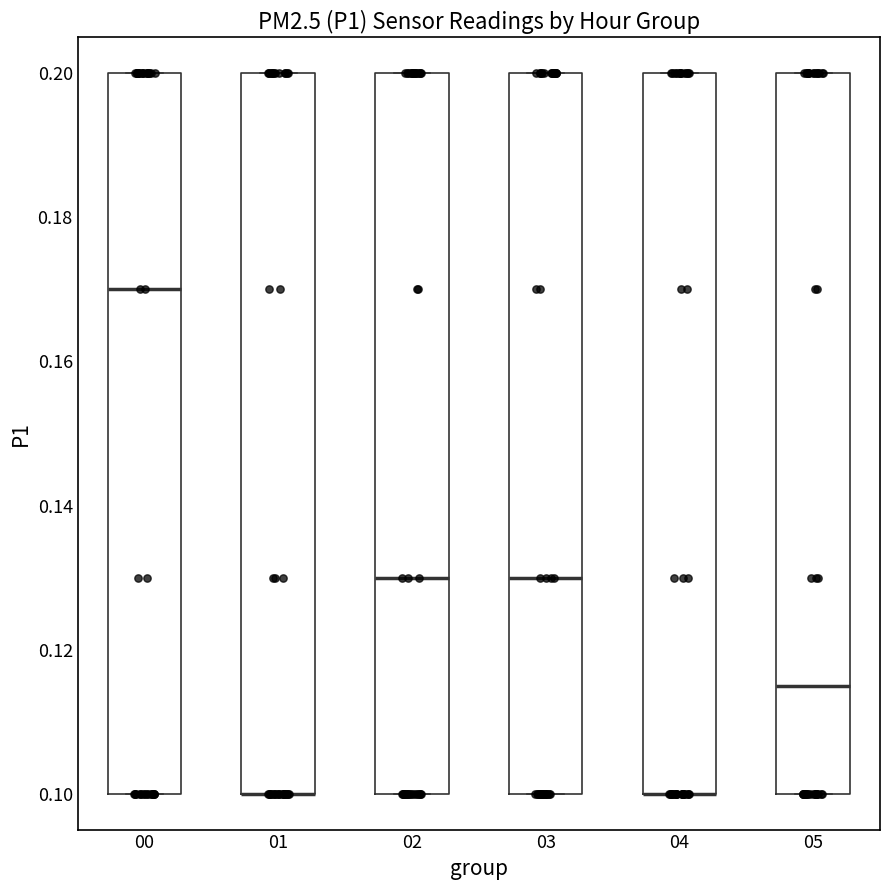

Where is the lower edge of the box at x = 05 on the y-axis? The values are not printed on the chart, so give them approximately, as read against the axis.

0.100